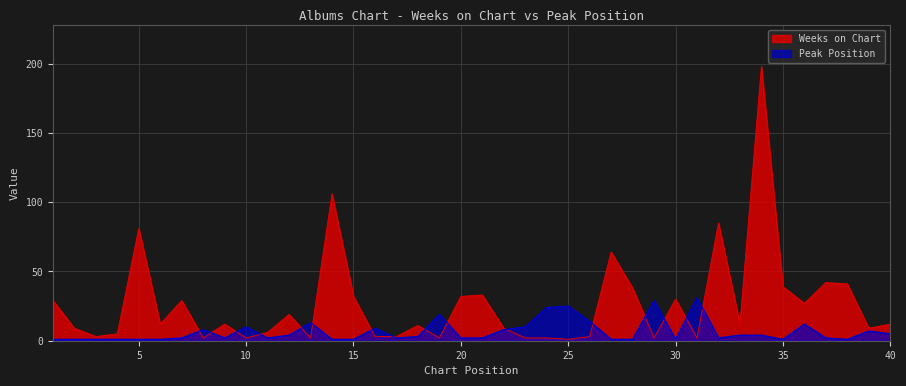

What is the lowest value of the Weeks on Chart series?

1